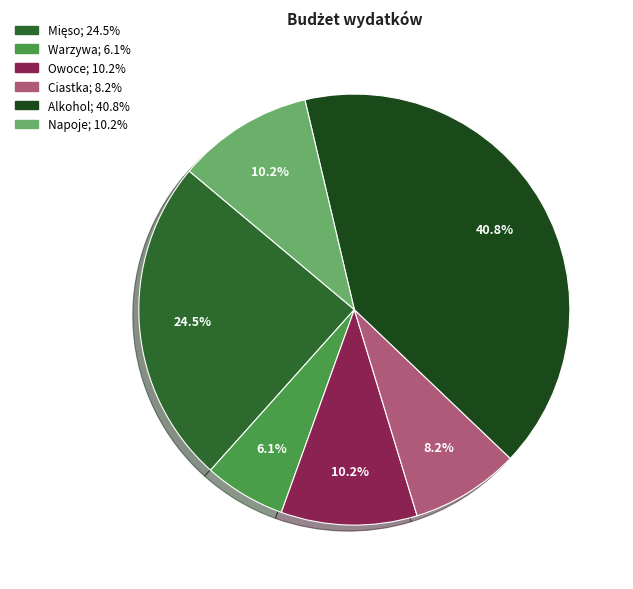

What percentage is the Alkohol slice, to the nearest percent?

41%